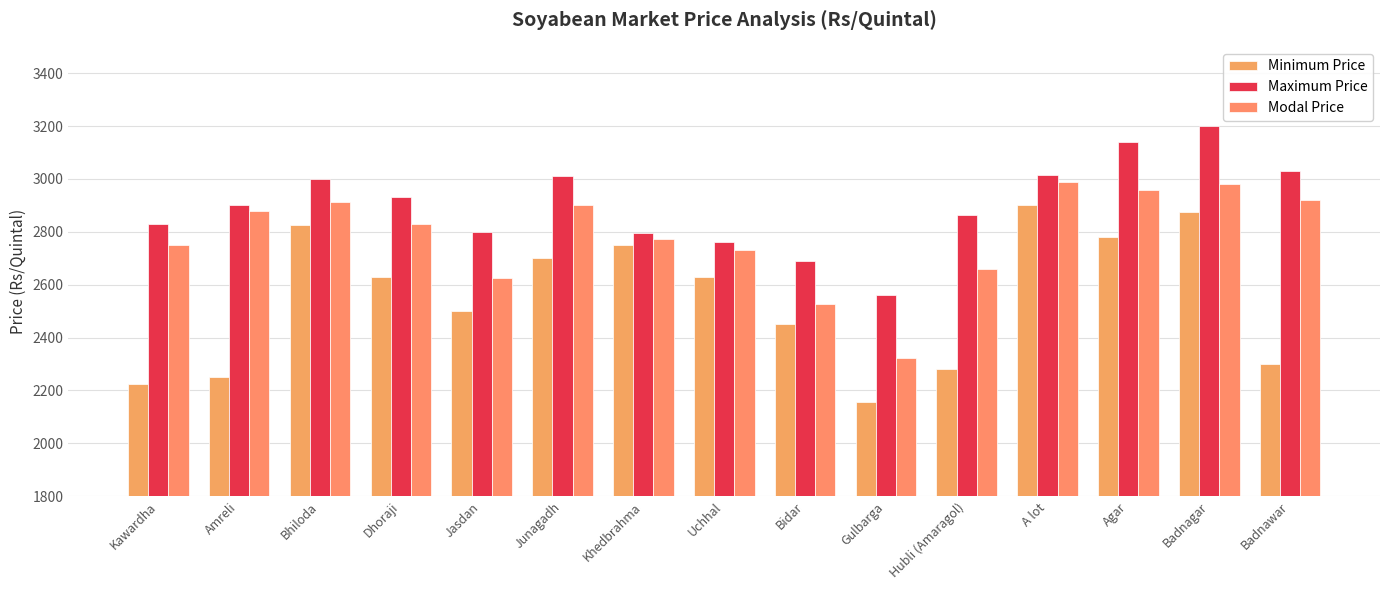

Reading right to left, extract all data points from this chart.

Minimum Price: 2300	2874	2780	2900	2281	2155	2450	2630	2750	2700	2500	2630	2825	2250	2224
Maximum Price: 3030	3200	3140	3015	2862	2562	2690	2760	2795	3010	2800	2930	3000	2900	2830
Modal Price: 2920	2980	2960	2990	2661	2322	2525	2730	2772	2900	2625	2830	2913	2880	2750